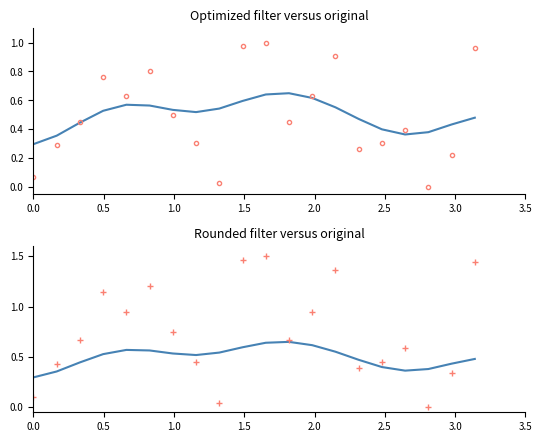

Reading left to right, transcribe all the data shown in this chart.

original: 0.3	0.4	0.4	0.5	0.6	0.6	0.5	0.5	0.5	0.6	0.6	0.6	0.6	0.6	0.5	0.4	0.4	0.4	0.4	0.5
code_insee (optimized): 0.1	0.3	0.4	0.8	0.6	0.8	0.5	0.3	0.0	1.0	1.0	0.4	0.6	0.9	0.3	0.3	0.4	0.0	0.2	1.0
code_insee (rounded): 0.1	0.4	0.7	1.1	0.9	1.2	0.8	0.5	0.0	1.5	1.5	0.7	0.9	1.4	0.4	0.5	0.6	0.0	0.3	1.4